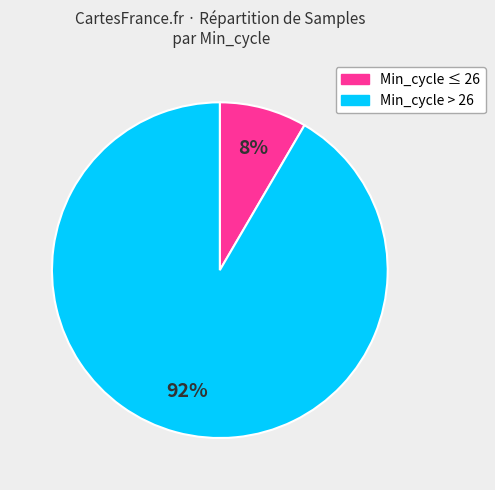

How many slices are in this pie chart?

2